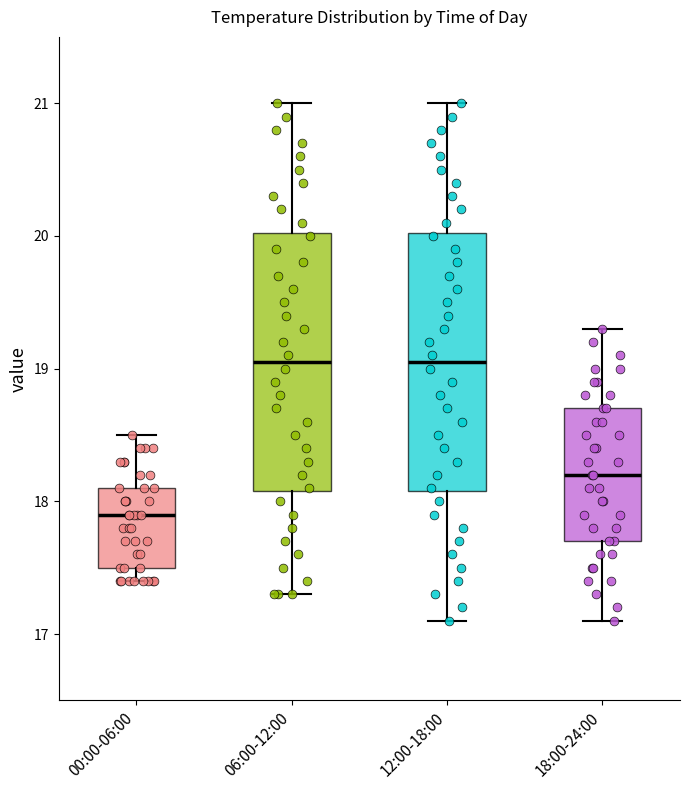

Where is the upper edge of the box for 18:00-24:00 on the y-axis? The values are not printed on the chart, so give them approximately, as read against the axis.

18.7